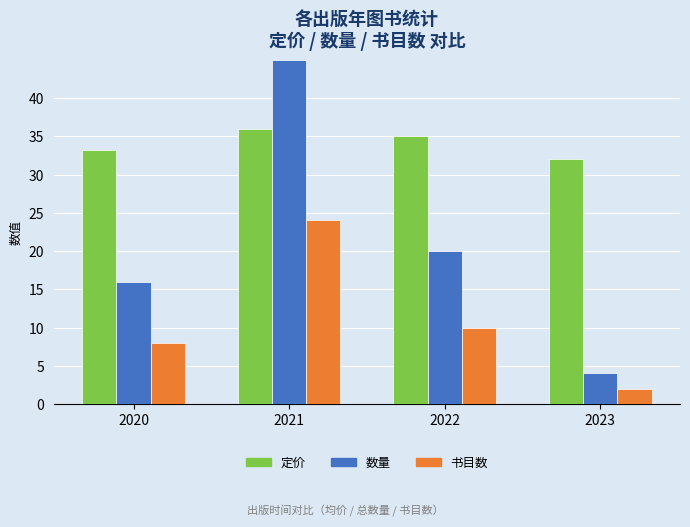

List the labels in order of 定价 value, smallest first.

2023, 2020, 2022, 2021